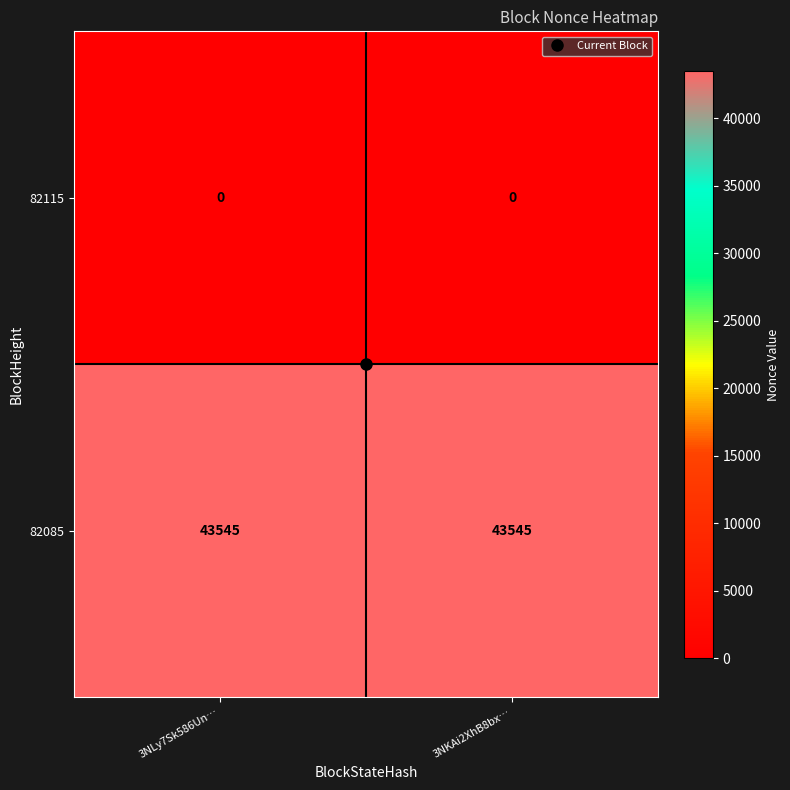

Which series has the largest total across all categories?

82085